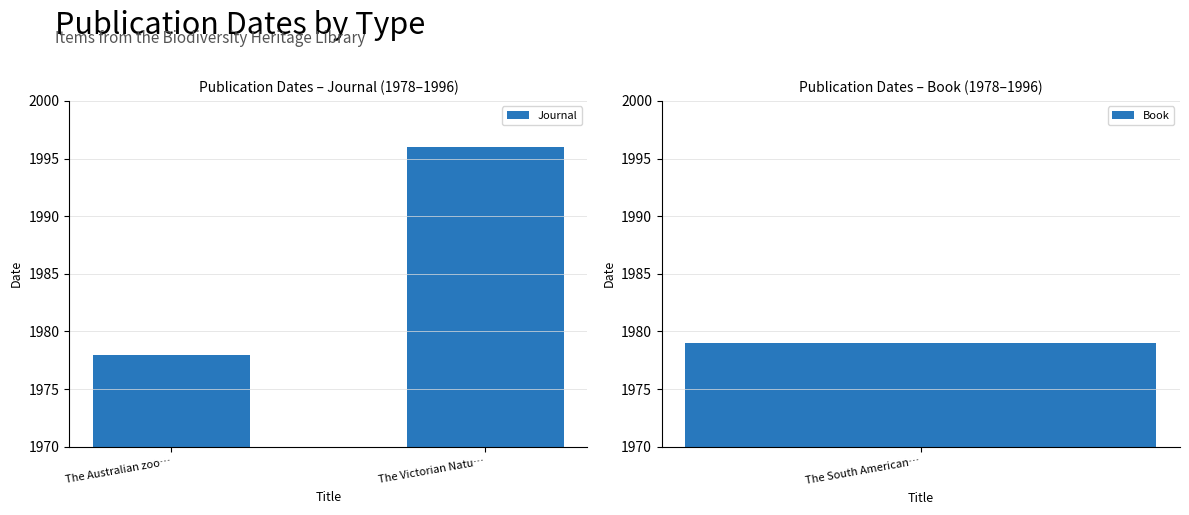

What is the difference between the values at The Australian zoo… and The Victorian Natu…?

18